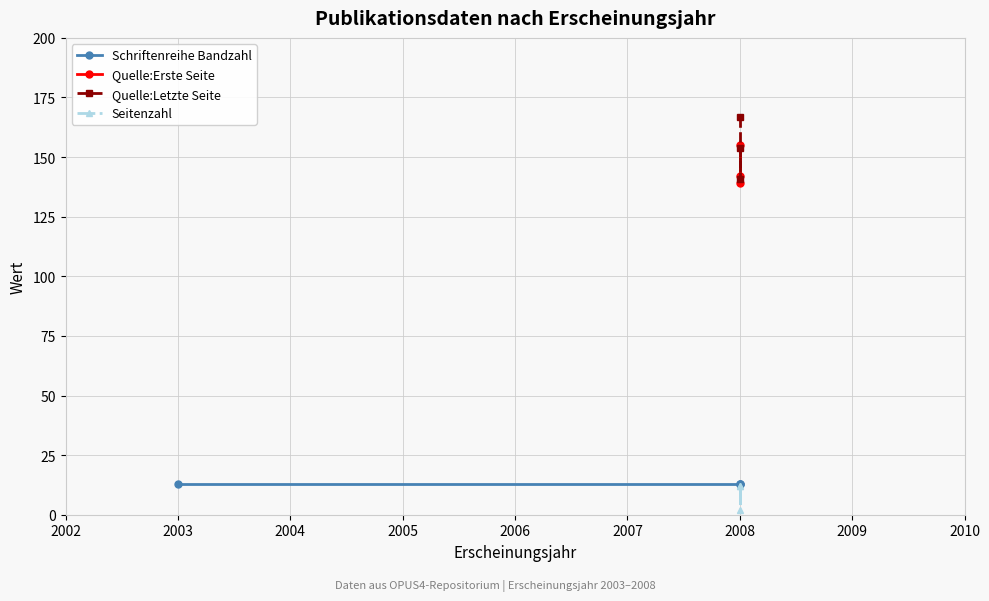

Between 2002 and 2003, which is larger?

2002